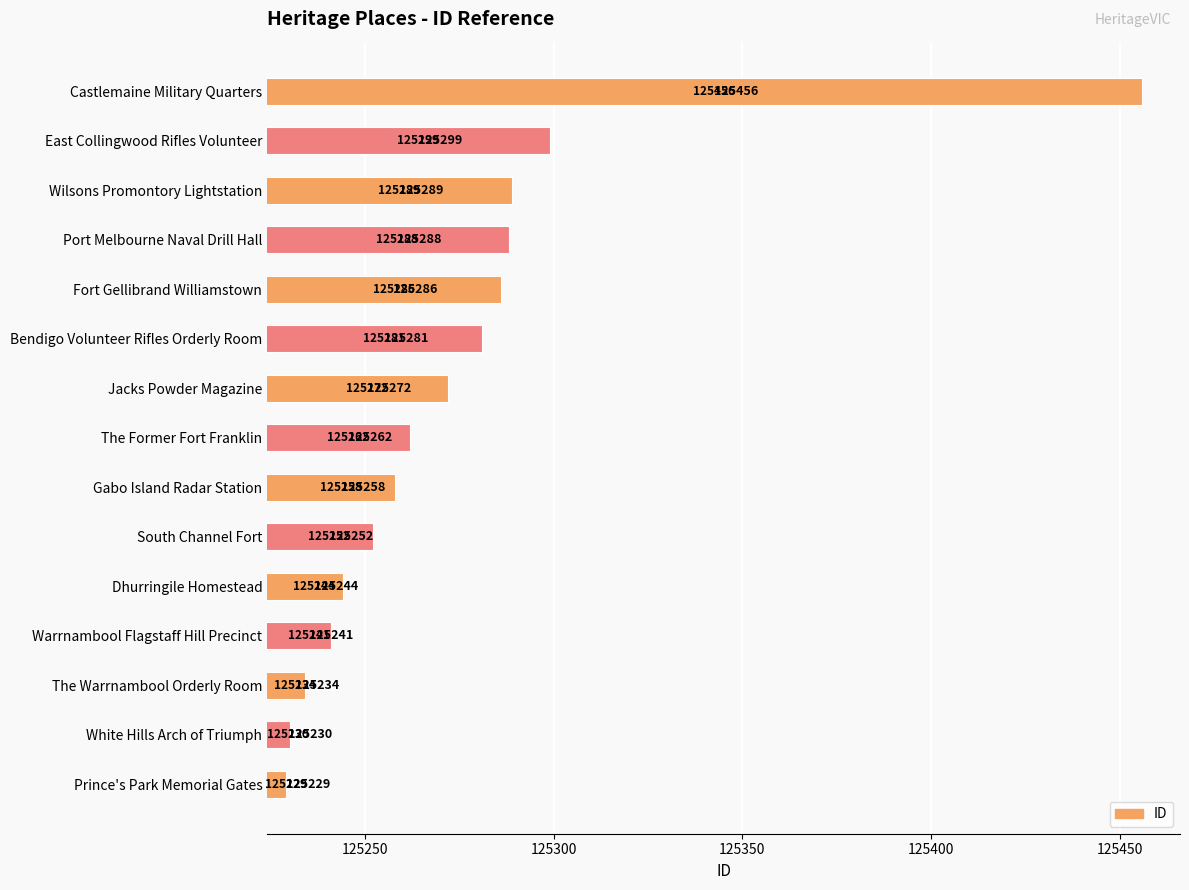

List the labels in order of value, smallest first.

Prince's Park Memorial Gates, White Hills Arch of Triumph, The Warrnambool Orderly Room, Warrnambool Flagstaff Hill Precinct, Dhurringile Homestead, South Channel Fort, Gabo Island Radar Station, The Former Fort Franklin, Jacks Powder Magazine, Bendigo Volunteer Rifles Orderly Room, Fort Gellibrand Williamstown, Port Melbourne Naval Drill Hall, Wilsons Promontory Lightstation, East Collingwood Rifles Volunteer, Castlemaine Military Quarters